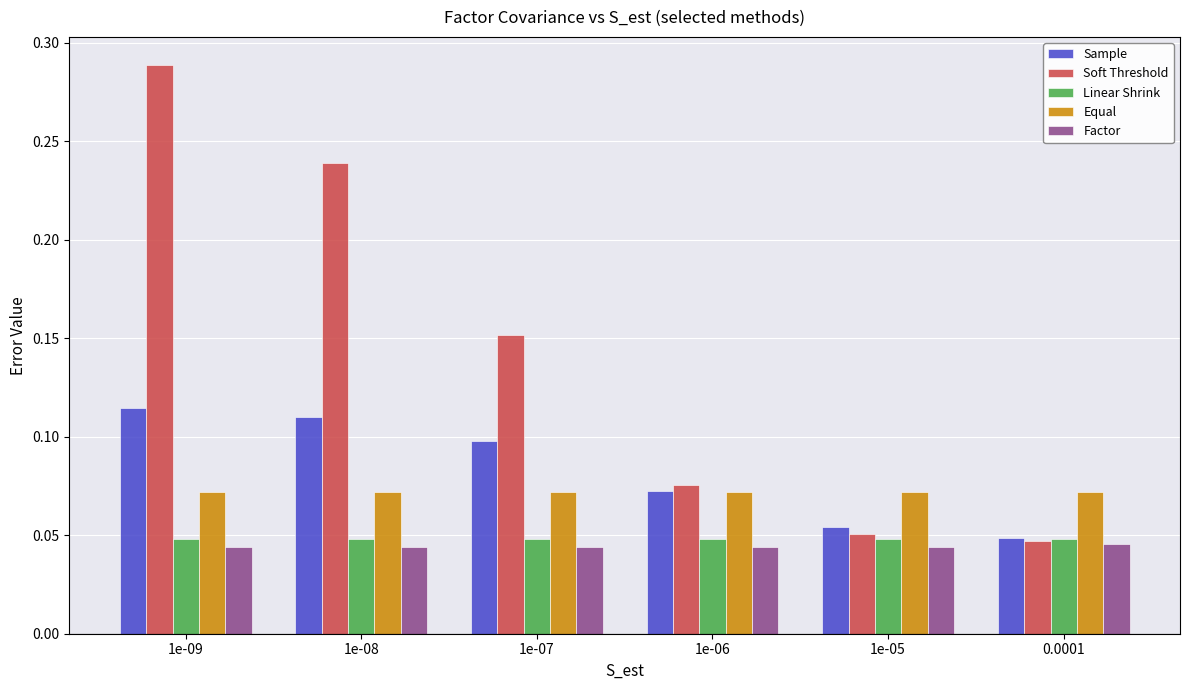

Does the chart contain stacked bars?

No